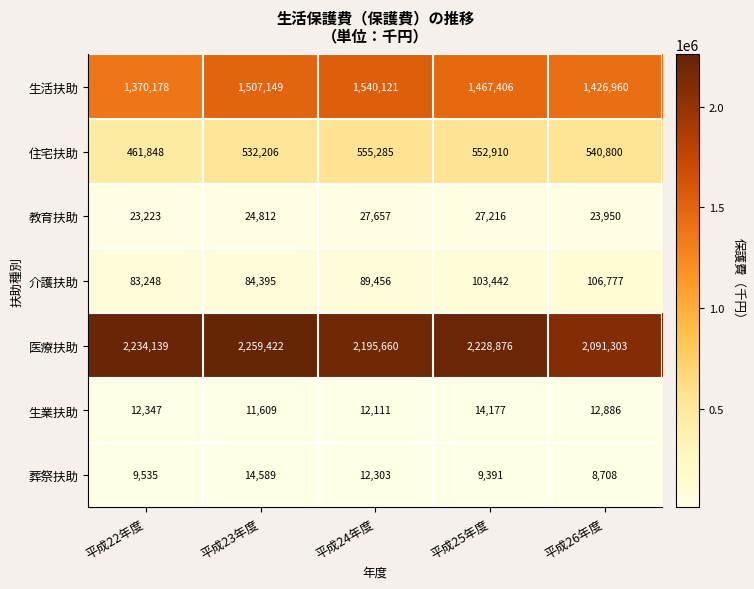

What is the approximate value of 介護扶助 at 平成22年度, to the nearest 100?

83200